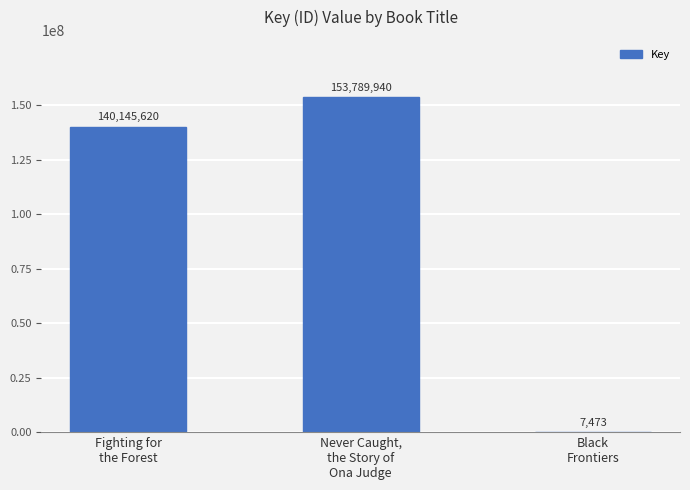

What is the maximum value shown in the chart?

153789940